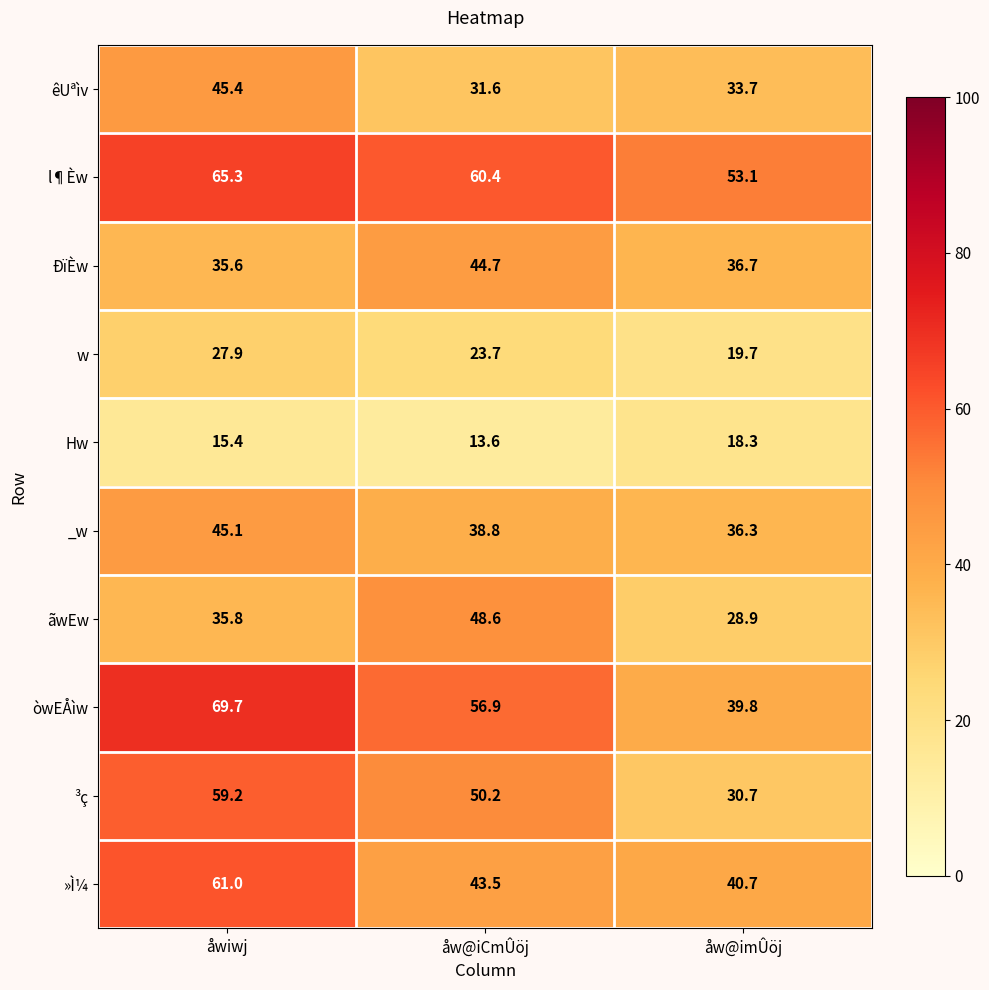

Reading left to right, list all the values displayed in this chart.

êUªìv: 45.4	31.6	33.7
l¶Èw: 65.3	60.4	53.1
ÐïÈw: 35.6	44.7	36.7
w: 27.9	23.7	19.7
Hw: 15.4	13.6	18.3
_w: 45.1	38.8	36.3
ãwEw: 35.8	48.6	28.9
òwEÅìw: 69.7	56.9	39.8
³ç: 59.2	50.2	30.7
»Ì¼: 61.0	43.5	40.7